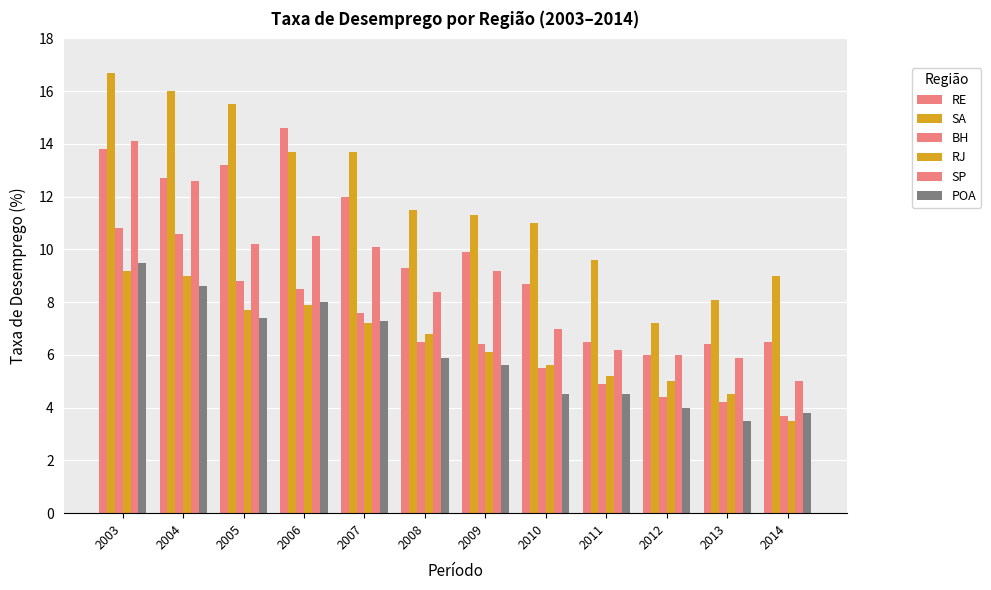

What is the minimum value for SA?

7.2